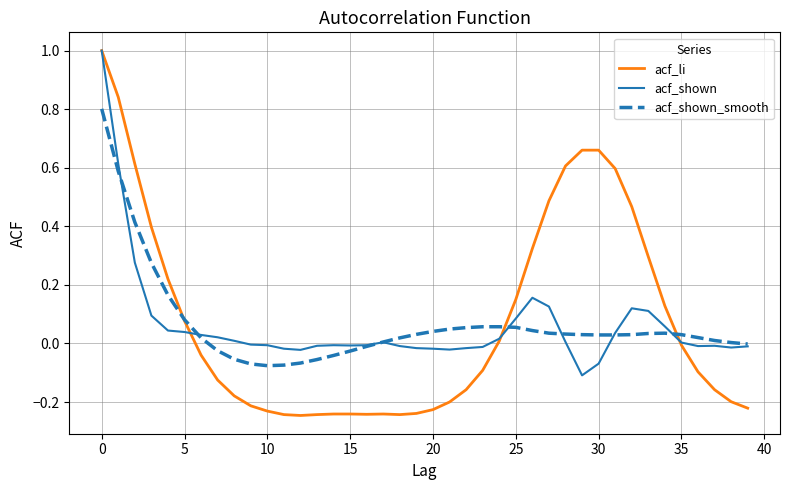

Which series has the widest spread of values?

acf_li